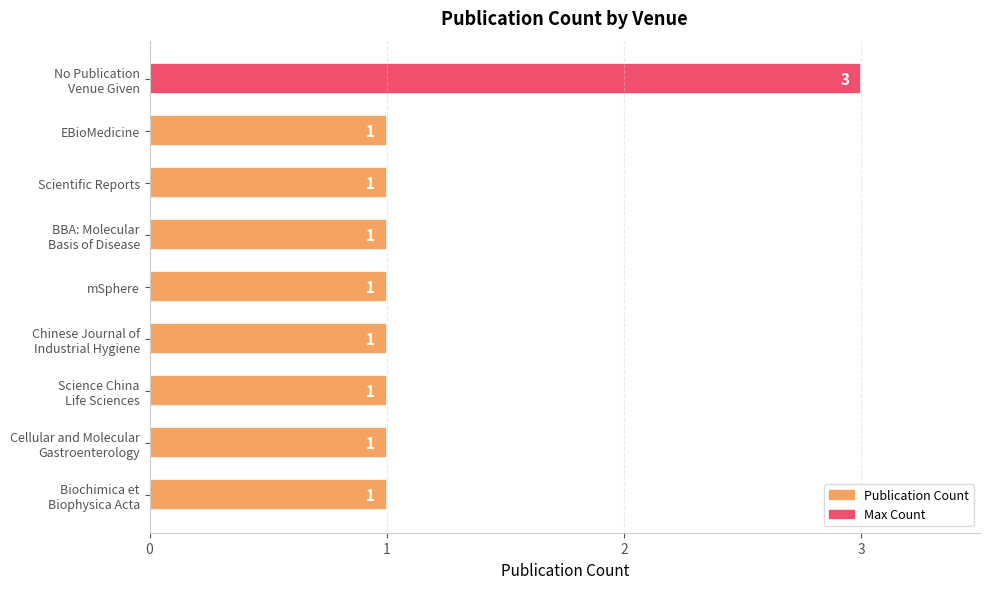

What is the maximum value shown in the chart?

3